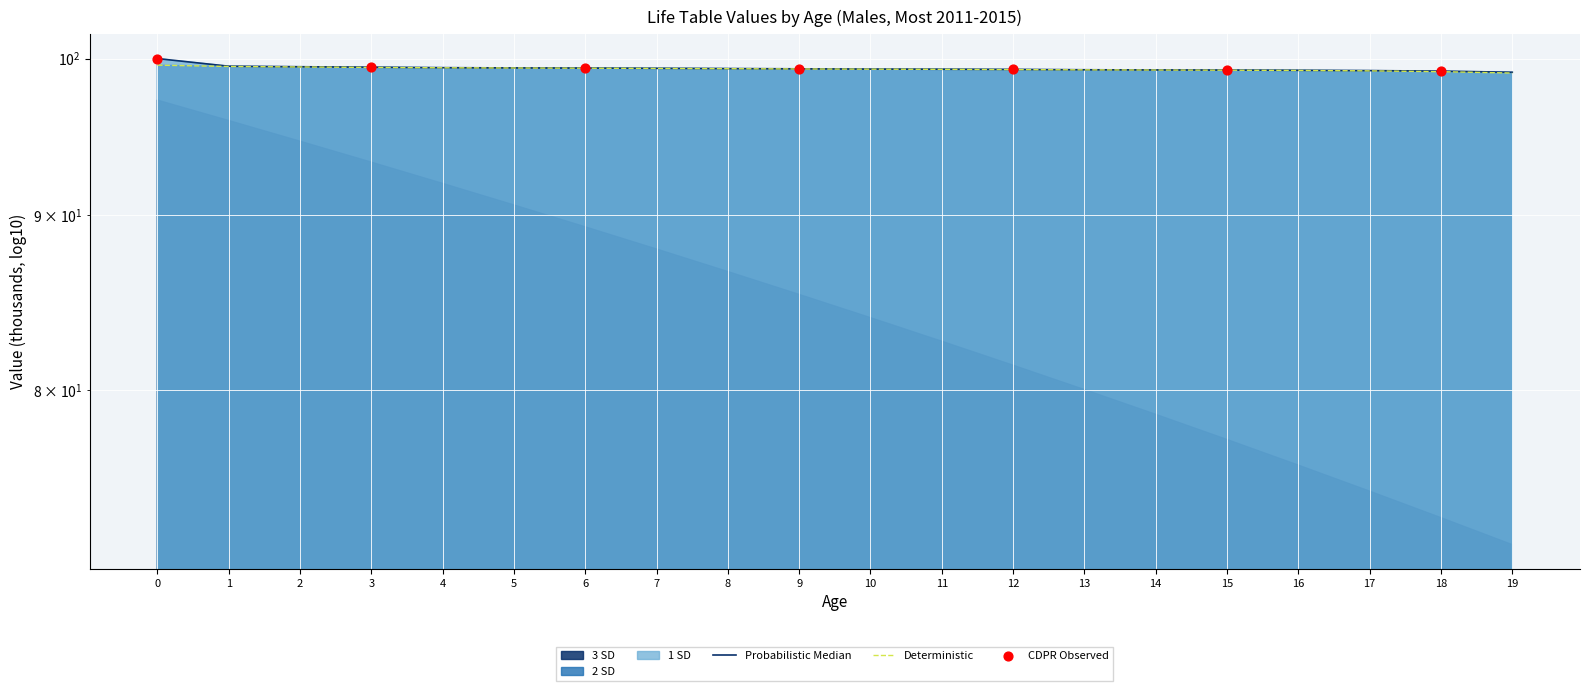

Which series has the largest total across all categories?

lx